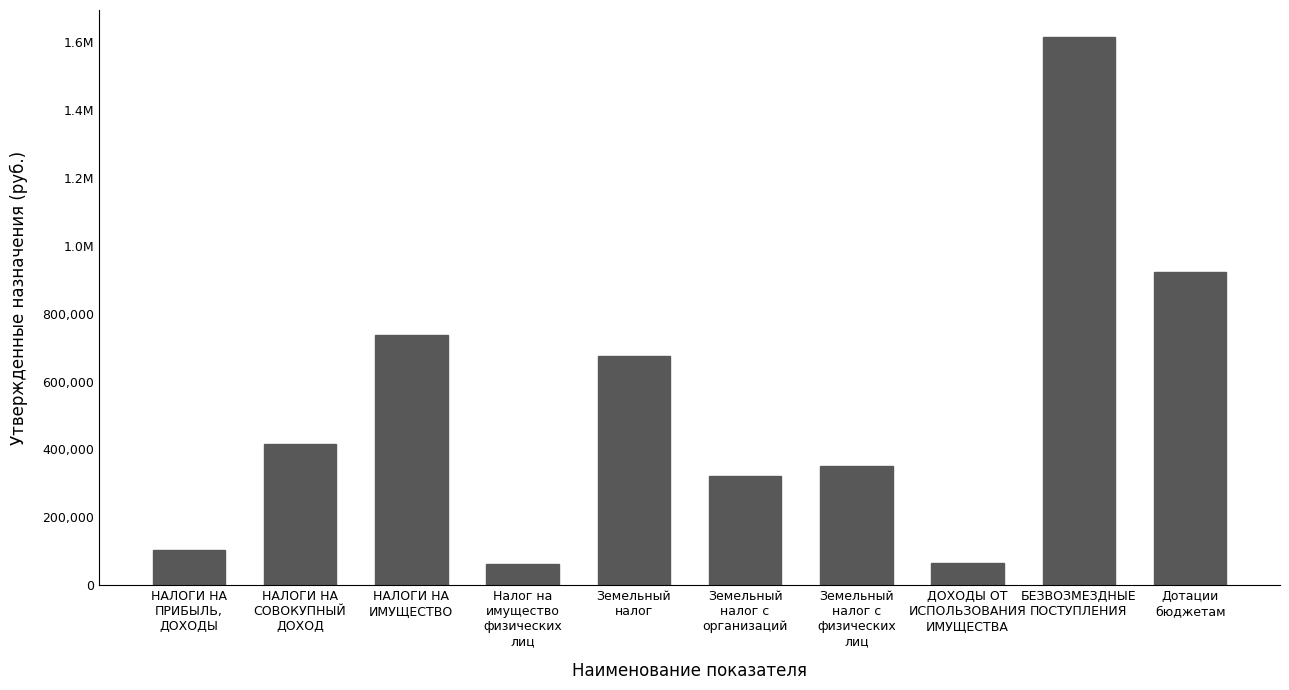

What value does the data have at Дотации
бюджетам?

921833.0